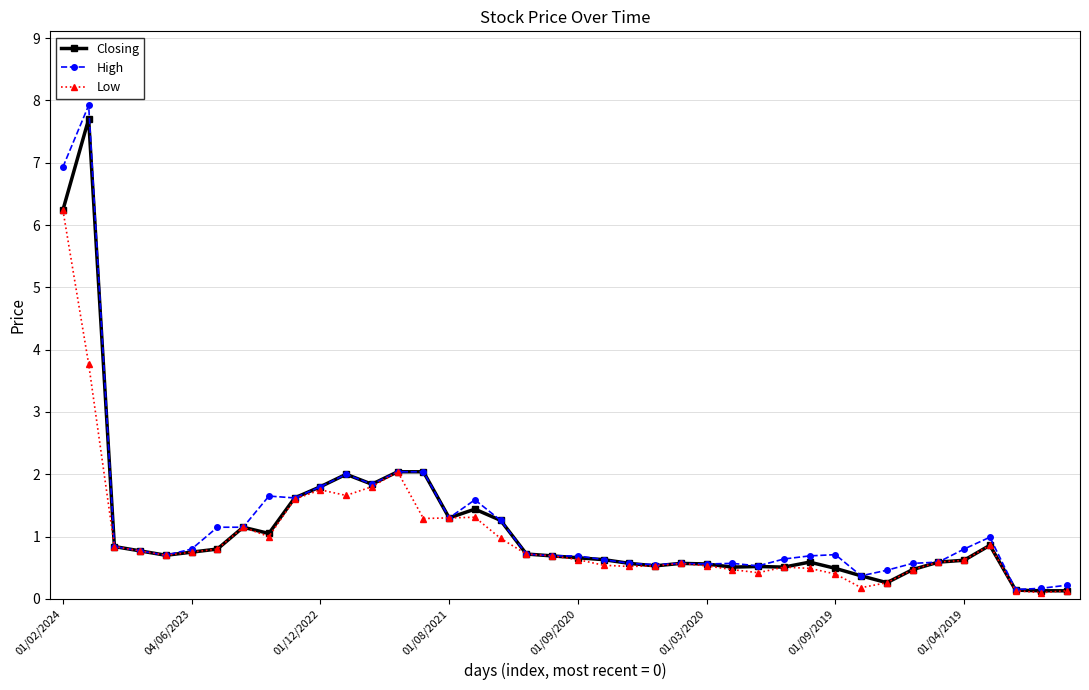

How many lines are shown in the chart?

3